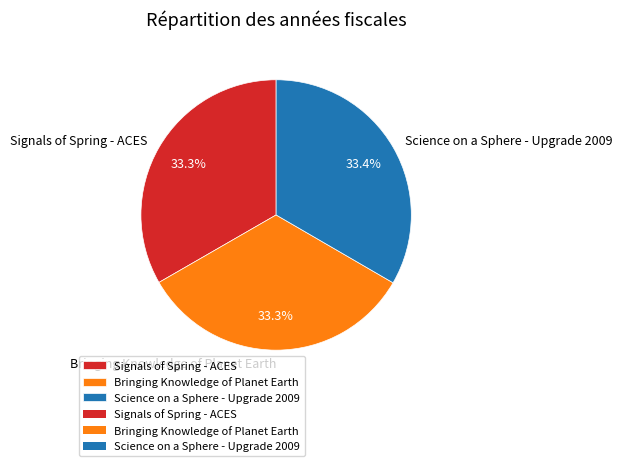

The Science on a Sphere - Upgrade 2009 slice represents 33% of the pie. True or false?

True